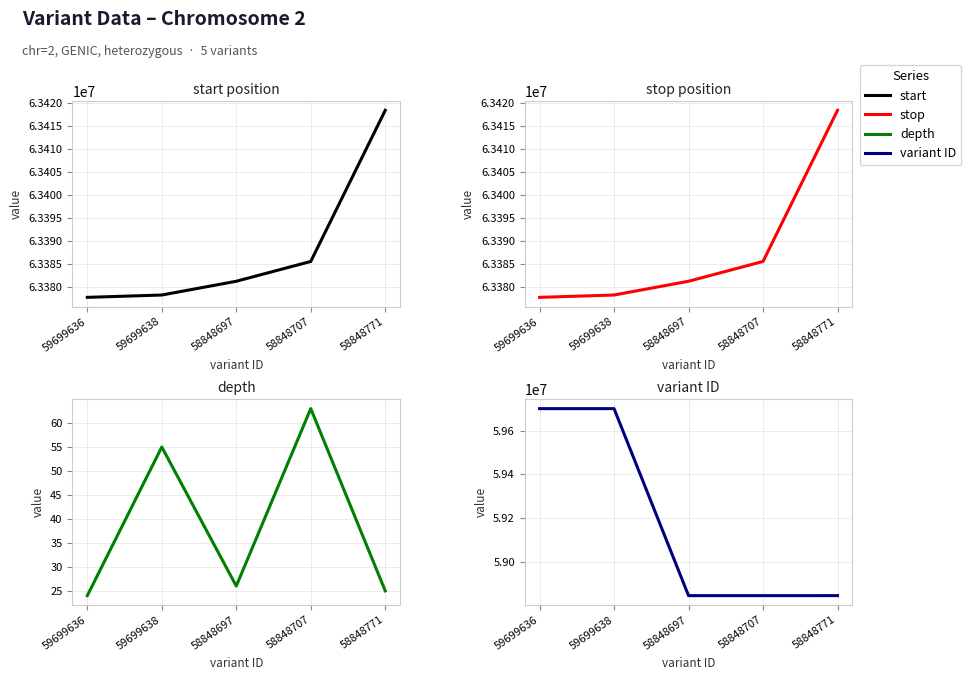

What is the lowest value of the depth series?

24